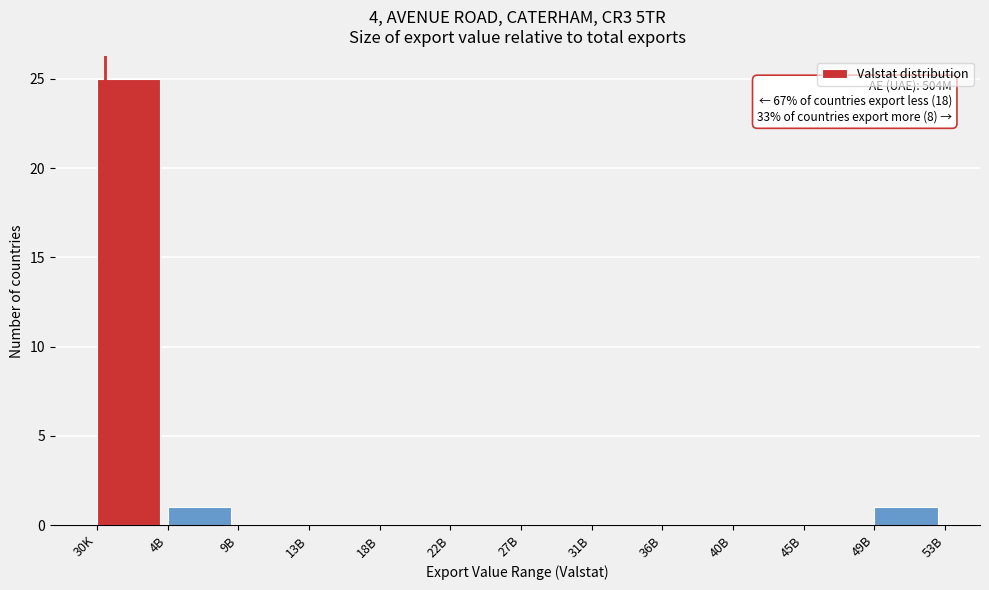

Reading left to right, extract all data points from this chart.

30K=25	4B=1	9B=0	13B=0	18B=0	22B=0	27B=0	31B=0	36B=0	40B=0	45B=0	49B=1